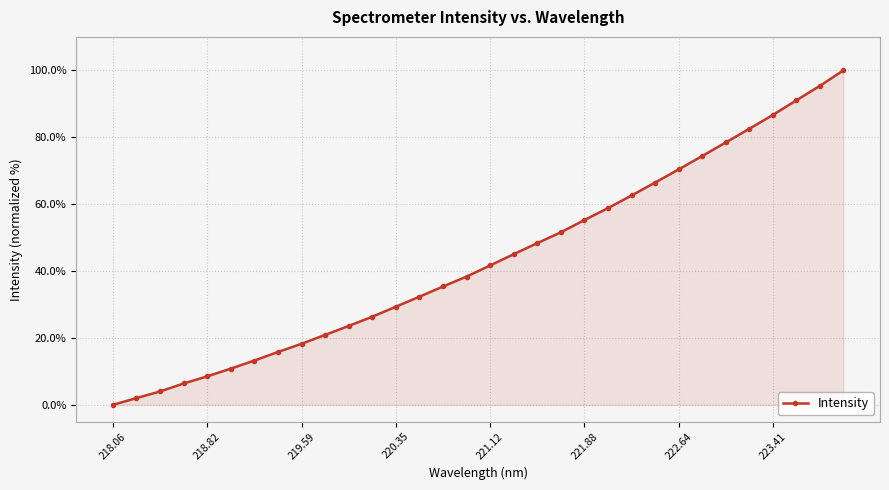

What is the maximum value shown in the chart?

100.0